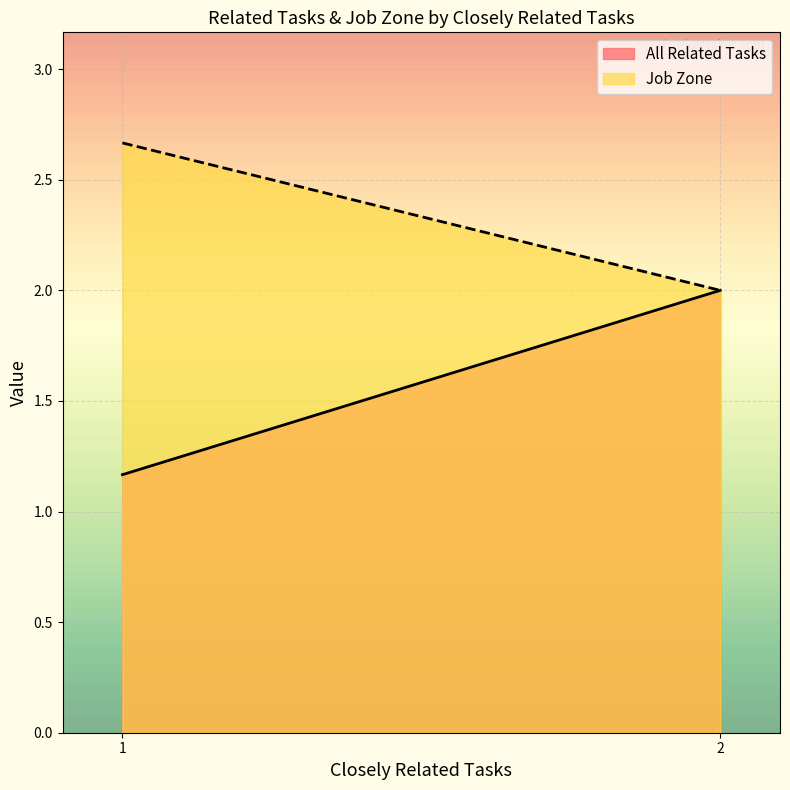

At 1, list the series in order from largest to smallest.

Job Zone, All Related Tasks